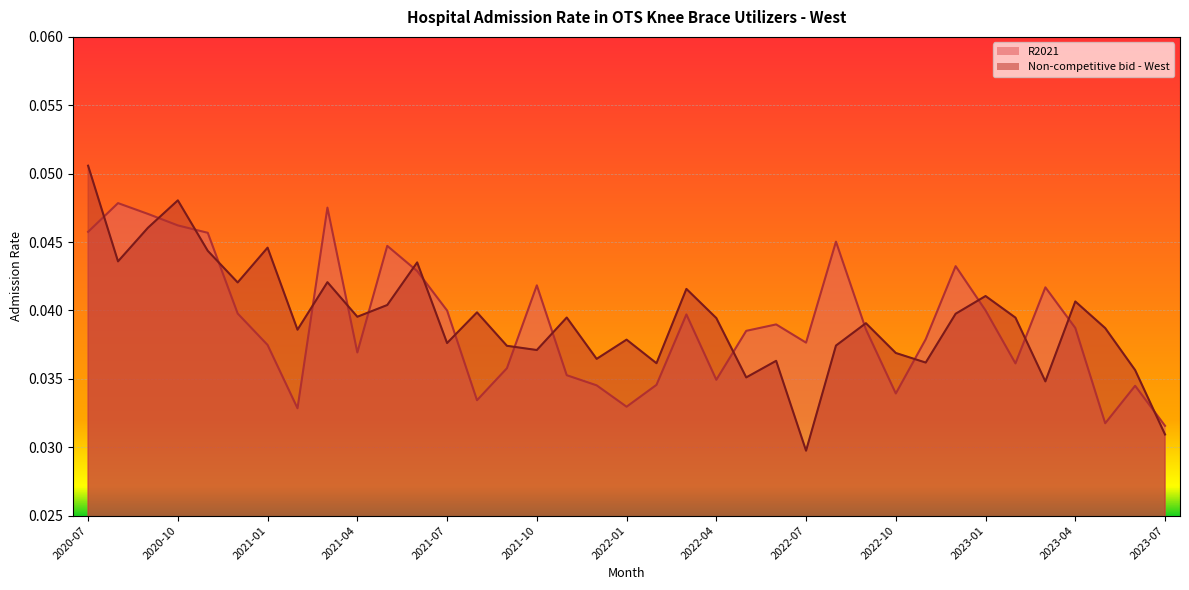

Which label corresponds to the largest value in the chart?

2020-07